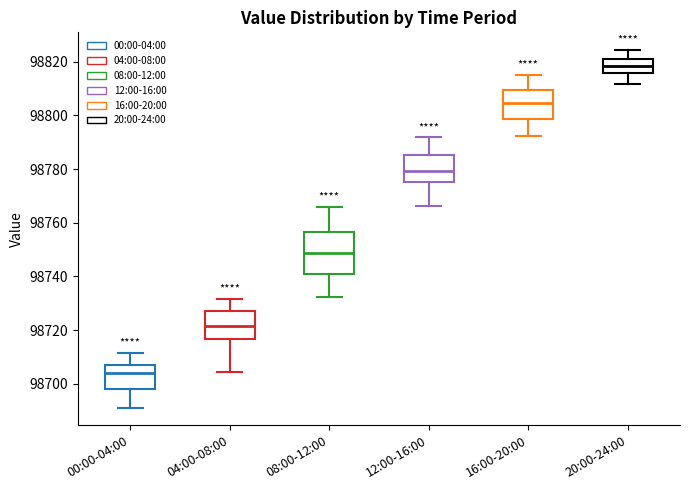

Reading left to right, transcribe this box plot: for each box, give where its median line is, the range the box spans, and where its two whiskers end, as read against the y-axis. The values are not printed on the chart, so give them approximately, as read against the axis.

00:00-04:00: median 98704, box 98698 to 98706, whiskers 98692 to 98712
04:00-08:00: median 98722, box 98716 to 98726, whiskers 98704 to 98732
08:00-12:00: median 98748, box 98742 to 98756, whiskers 98732 to 98766
12:00-16:00: median 98780, box 98776 to 98786, whiskers 98766 to 98792
16:00-20:00: median 98804, box 98798 to 98810, whiskers 98792 to 98816
20:00-24:00: median 98818, box 98816 to 98822, whiskers 98812 to 98824